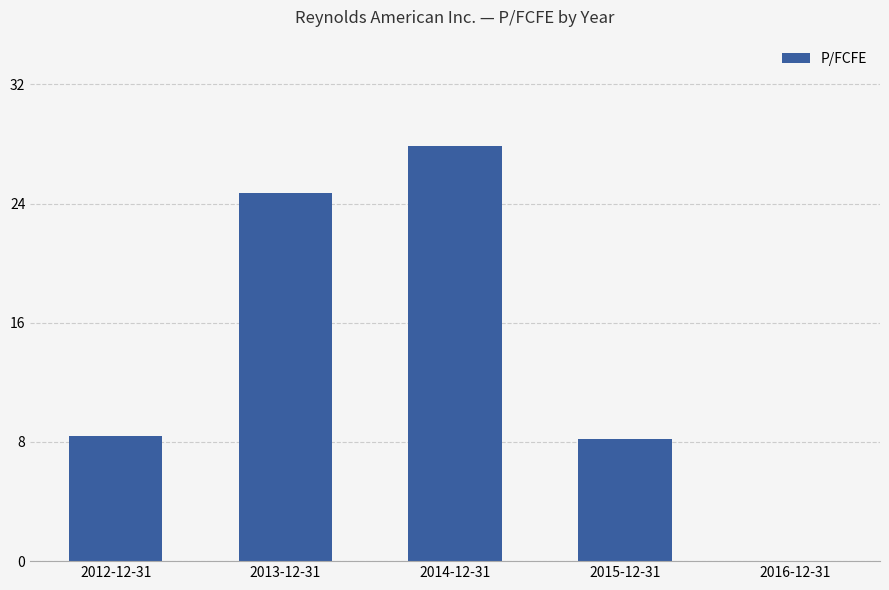

Does the chart contain stacked bars?

No